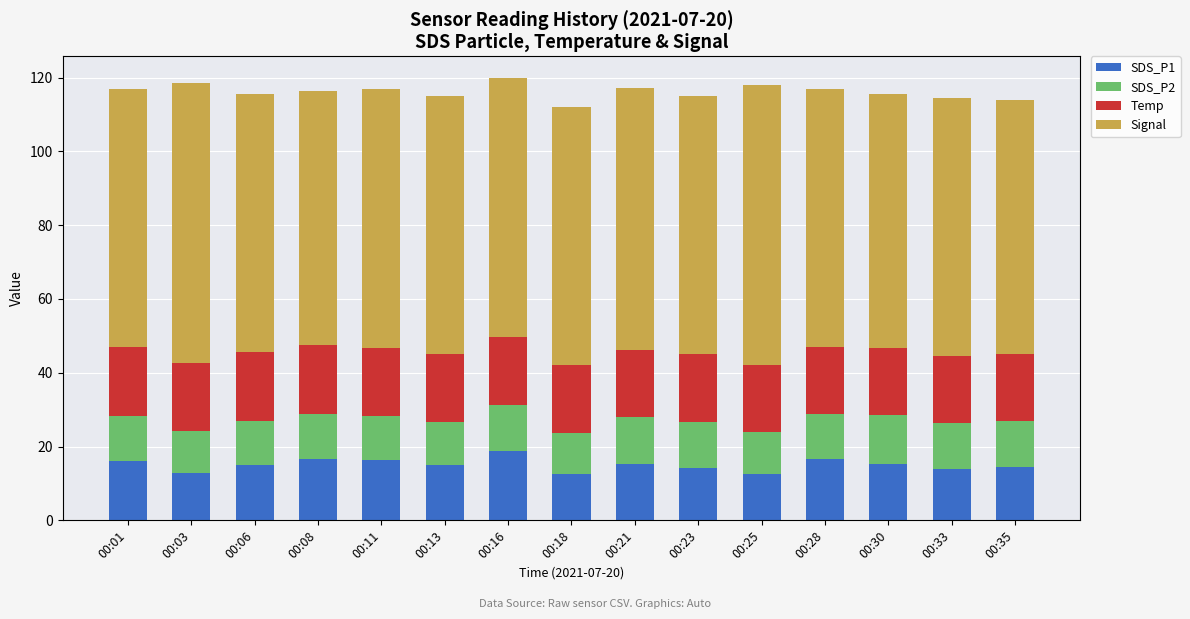

What is the total value across all series at 00:18?

112.0